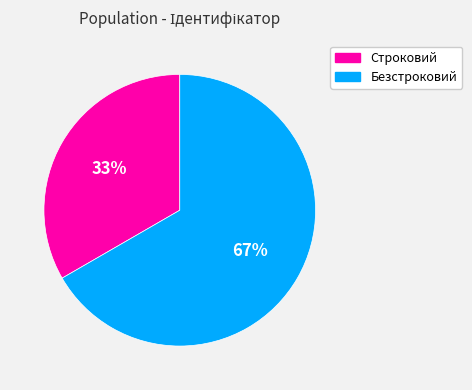

What is the largest slice in the pie chart?

Безстроковий